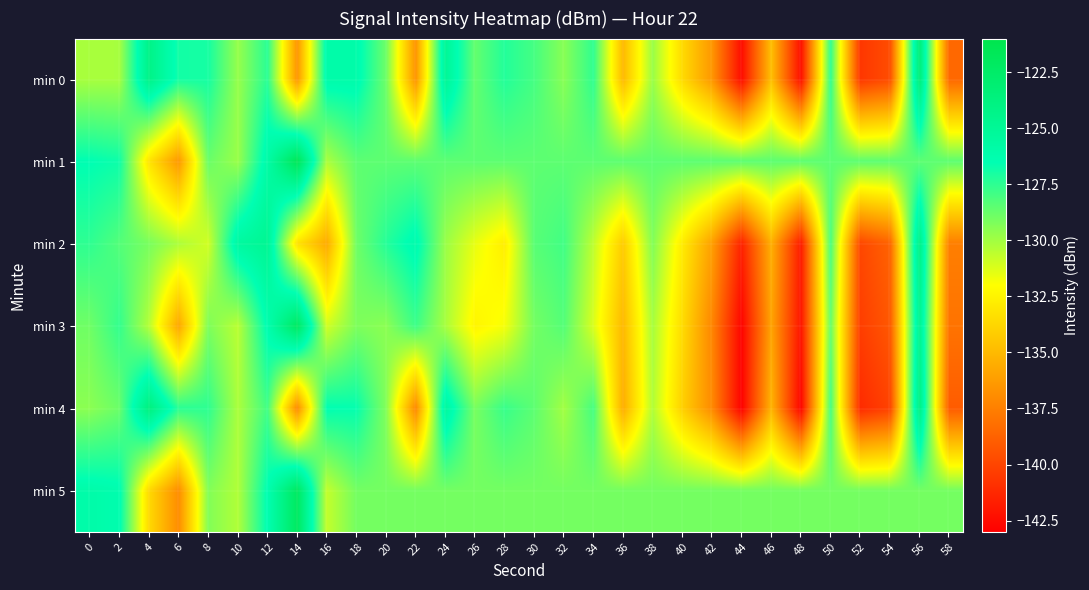

Reading left to right, extract all data points from this chart.

min 0: 0=-130.1	2=-130.1	4=-124.2	6=-126.9	8=-127.0	10=-129.7	12=-127.4	14=-136.5	16=-126.0	18=-126.1	20=-128.9	22=-136.6	24=-125.0	26=-128.7	28=-127.2	30=-128.0	32=-129.4	34=-127.5	36=-135.0	38=-129.8	40=-133.5	42=-136.5	44=-142.4	46=-134.7	48=-142.3	50=-127.5	52=-140.6	54=-139.7	56=-123.3	58=-138.5
min 1: 0=-126.5	2=-126.8	4=-133.1	6=-136.4	8=-128.8	10=-129.8	12=-125.9	14=-121.6	16=-130.2	18=-128.5	20=-128.5	22=-128.5	24=-128.5	26=-128.5	28=-128.5	30=-128.5	32=-128.5	34=-128.5	36=-128.5	38=-128.5	40=-128.5	42=-128.5	44=-128.5	46=-128.5	48=-128.5	50=-128.5	52=-128.5	54=-128.5	56=-128.5	58=-128.5
min 2: 0=-127.5	2=-128.3	4=-129.1	6=-130.2	8=-131.0	10=-125.5	12=-124.8	14=-133.2	16=-135.6	18=-128.9	20=-127.3	22=-126.1	24=-129.8	26=-131.5	28=-132.7	30=-128.4	32=-127.9	34=-130.6	36=-134.2	38=-129.3	40=-132.8	42=-136.1	44=-141.5	46=-135.4	48=-141.8	50=-128.1	52=-139.9	54=-138.7	56=-124.0	58=-137.5
min 3: 0=-128.9	2=-127.6	4=-130.4	6=-135.8	8=-129.2	10=-130.5	12=-126.3	14=-122.1	16=-131.0	18=-129.2	20=-129.5	22=-127.8	24=-130.1	26=-132.4	28=-131.8	30=-129.0	32=-128.3	34=-131.2	36=-135.0	38=-130.1	40=-133.5	42=-137.2	44=-142.8	46=-135.9	48=-142.1	50=-128.7	52=-140.3	54=-139.2	56=-124.5	58=-138.0
min 4: 0=-129.5	2=-128.8	4=-123.7	6=-127.4	8=-127.5	10=-130.2	12=-127.9	14=-137.0	16=-126.5	18=-126.6	20=-129.3	22=-137.1	24=-125.4	26=-129.1	28=-127.7	30=-128.5	32=-130.0	34=-128.0	36=-135.5	38=-130.3	40=-134.0	42=-137.0	44=-142.9	46=-135.2	48=-142.8	50=-128.0	52=-141.1	54=-140.1	56=-123.8	58=-139.0
min 5: 0=-126.0	2=-126.3	4=-133.6	6=-136.9	8=-129.3	10=-130.3	12=-126.4	14=-122.1	16=-130.7	18=-129.0	20=-129.0	22=-129.0	24=-129.0	26=-129.0	28=-129.0	30=-129.0	32=-129.0	34=-129.0	36=-129.0	38=-129.0	40=-129.0	42=-129.0	44=-129.0	46=-129.0	48=-129.0	50=-129.0	52=-129.0	54=-129.0	56=-129.0	58=-129.0